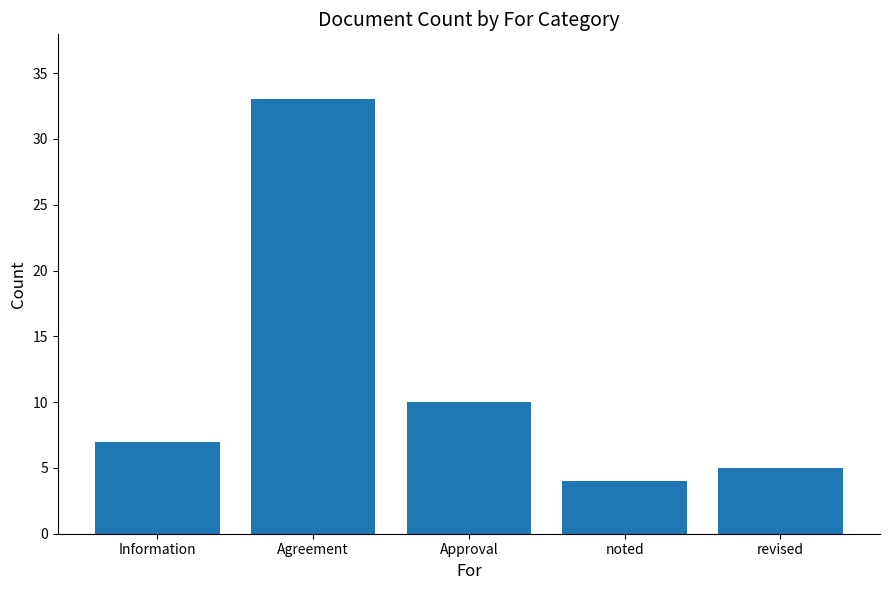

How many data points does each series have?

5